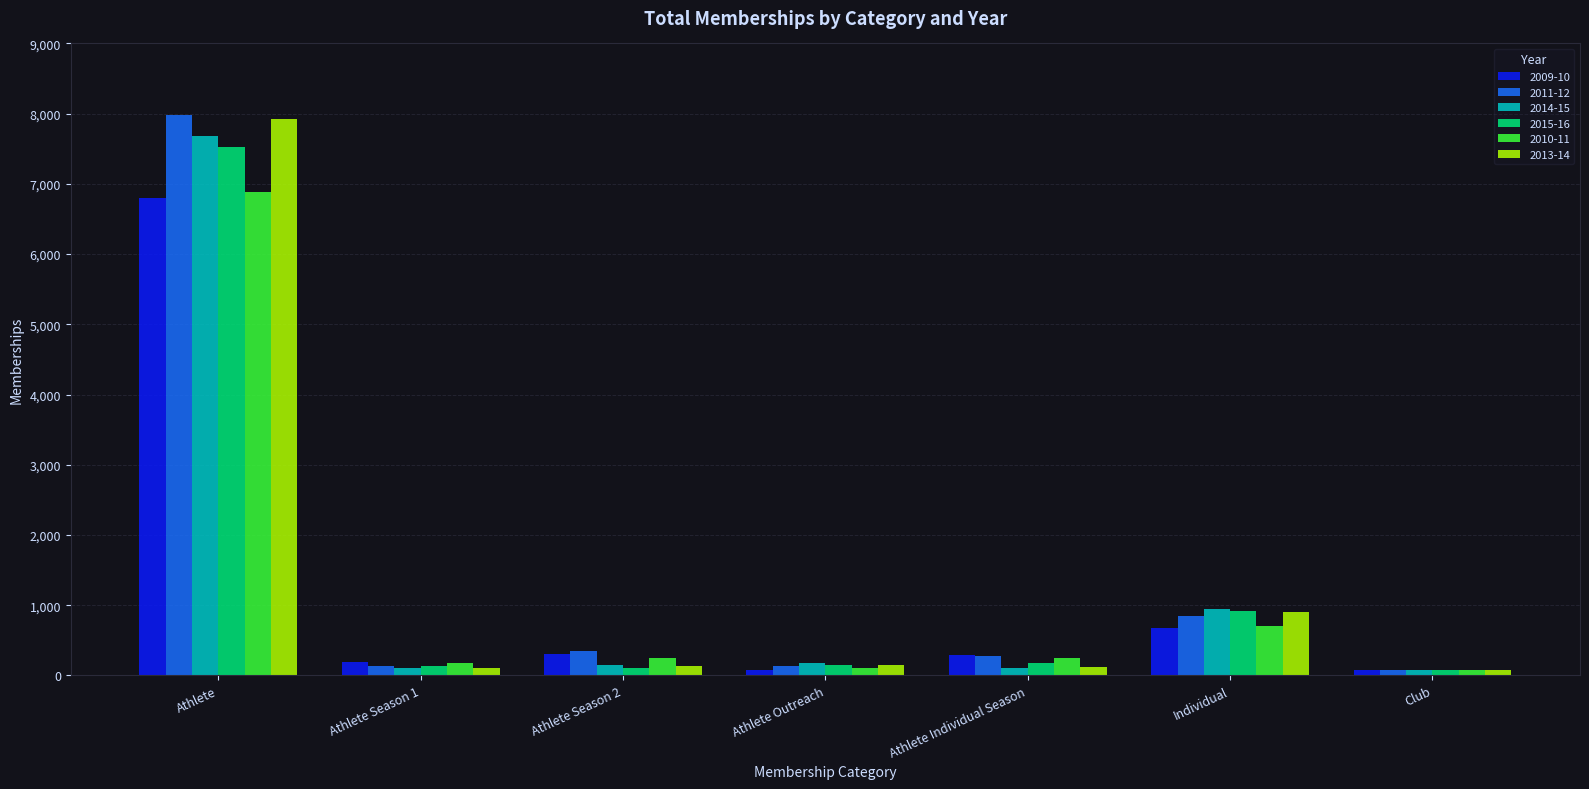

Which category has the highest value in the 2009-10 series?

Athlete